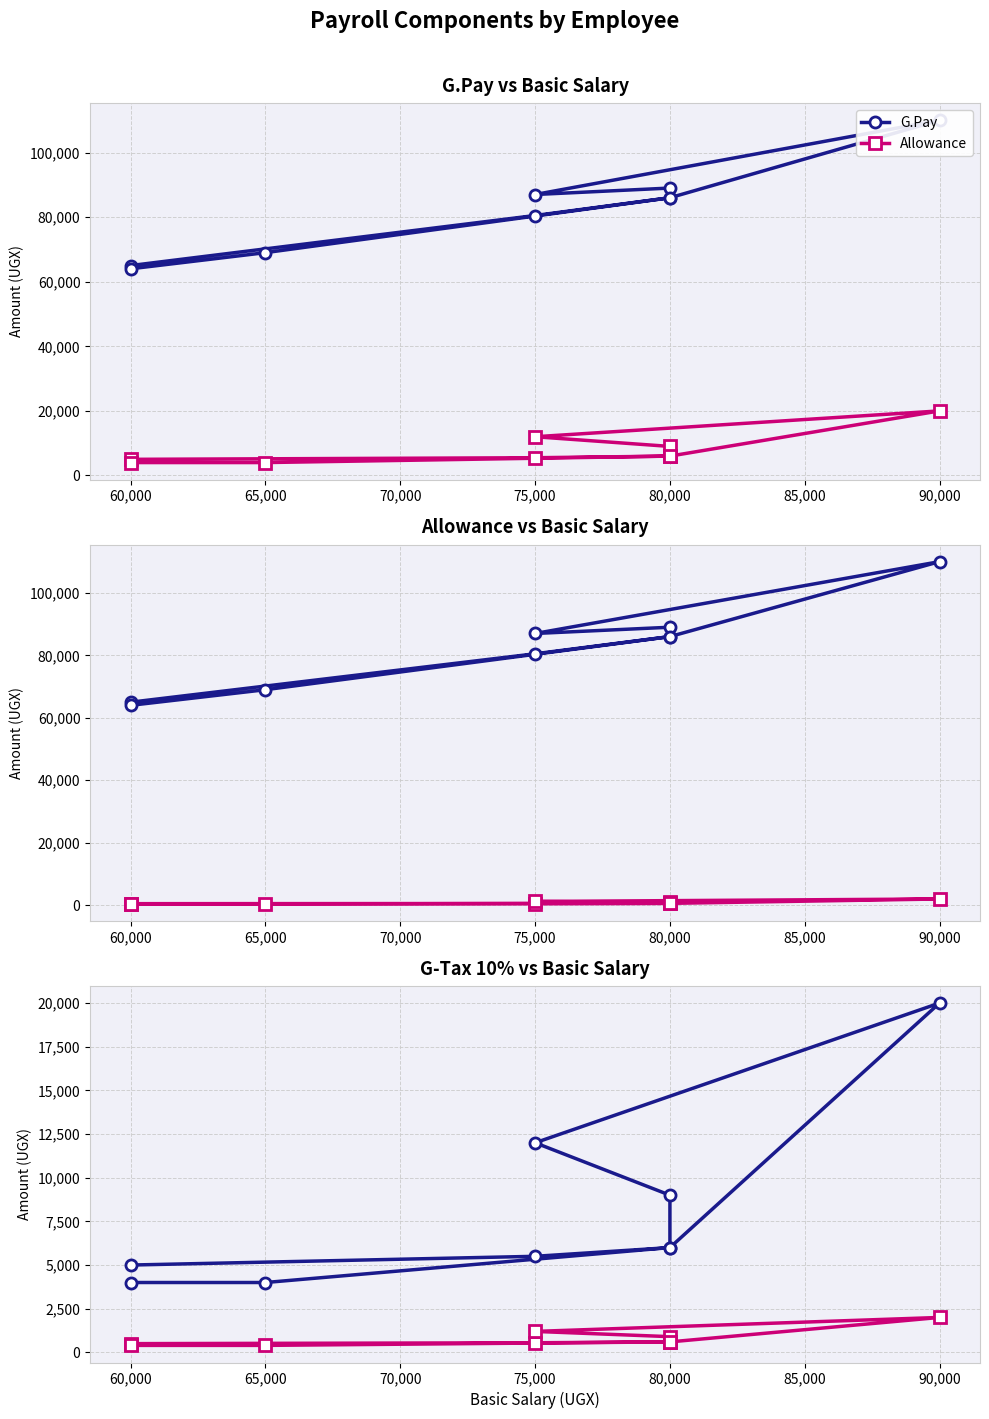

Where is G-Tax 10% nearest to the value 1200?

75,000